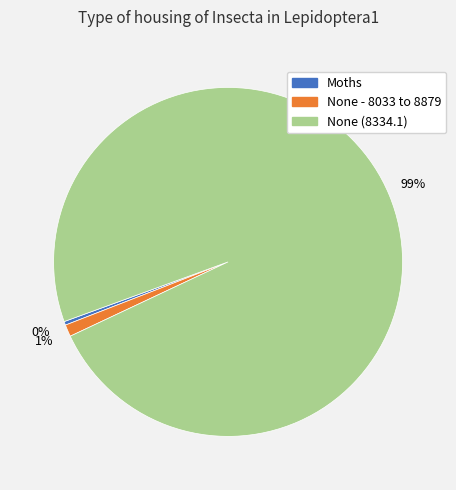

True or false: None - 8033 to 8879 accounts for 7% of the total.

False